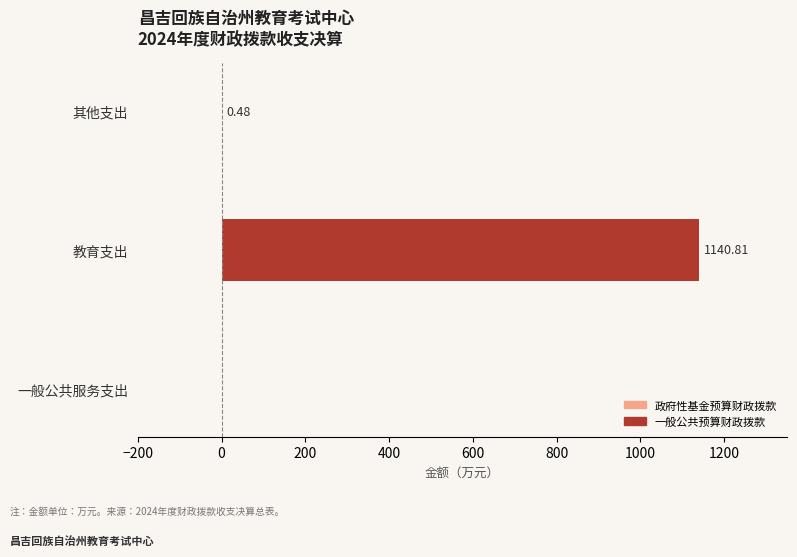

What is the sum of all values?

1141.3